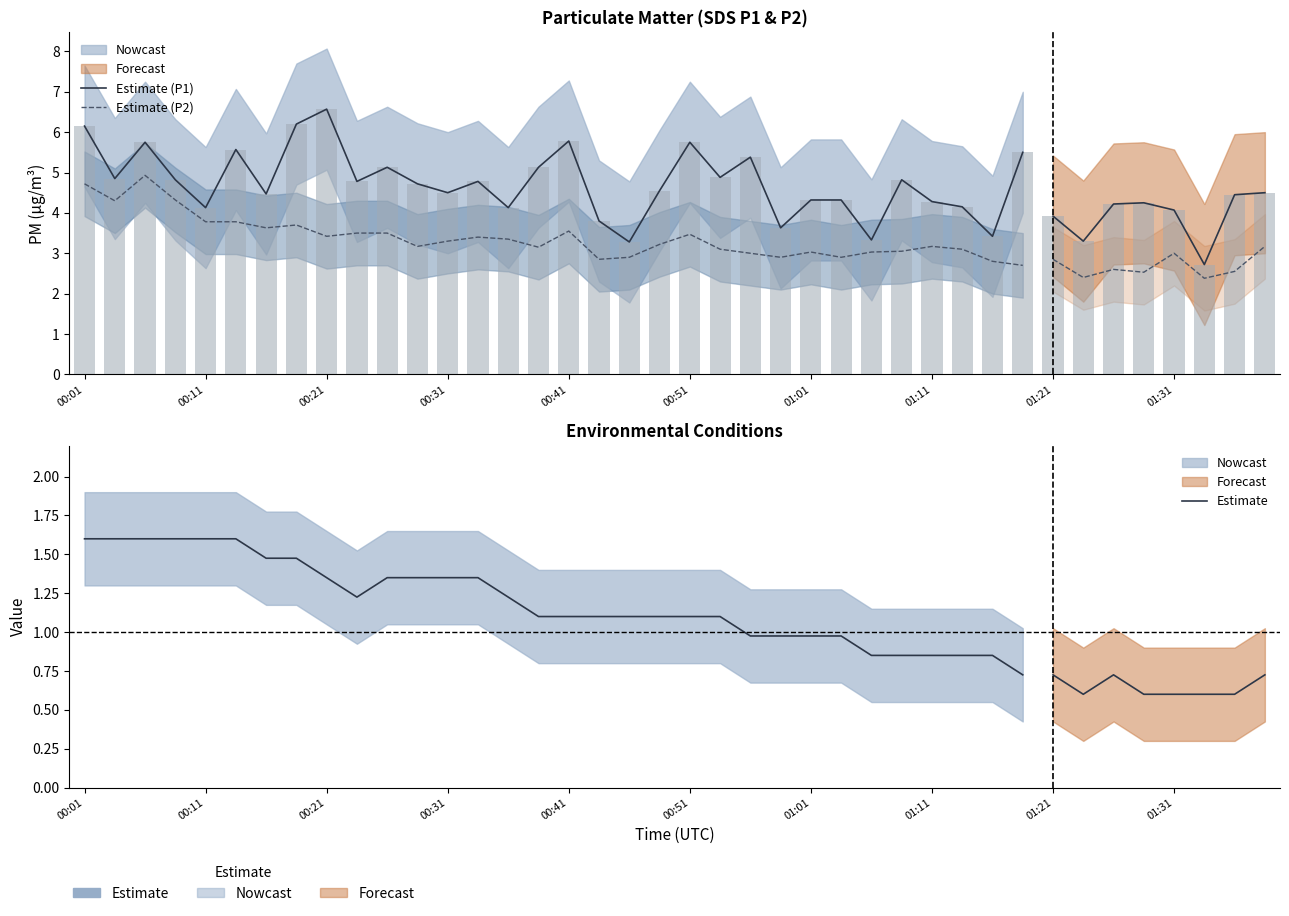

True or false: Estimate has a value of 1.4 at 25.

False